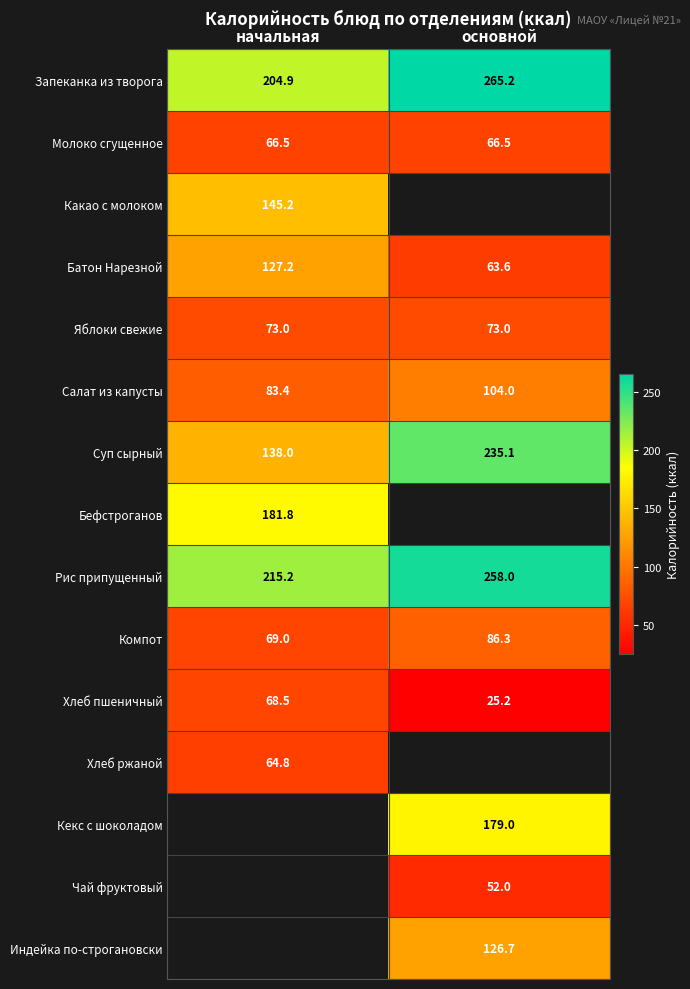

What is the difference between the Рис припущенный values at начальная and основной?

42.8